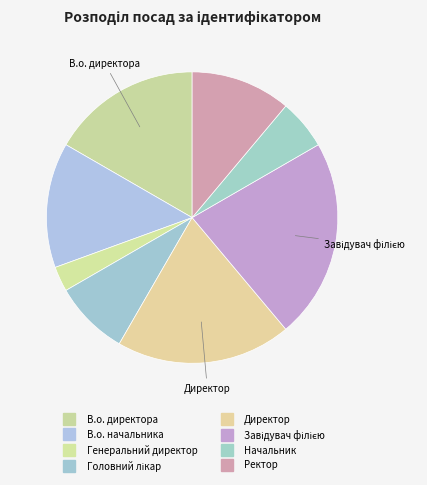

How many slices are in this pie chart?

8